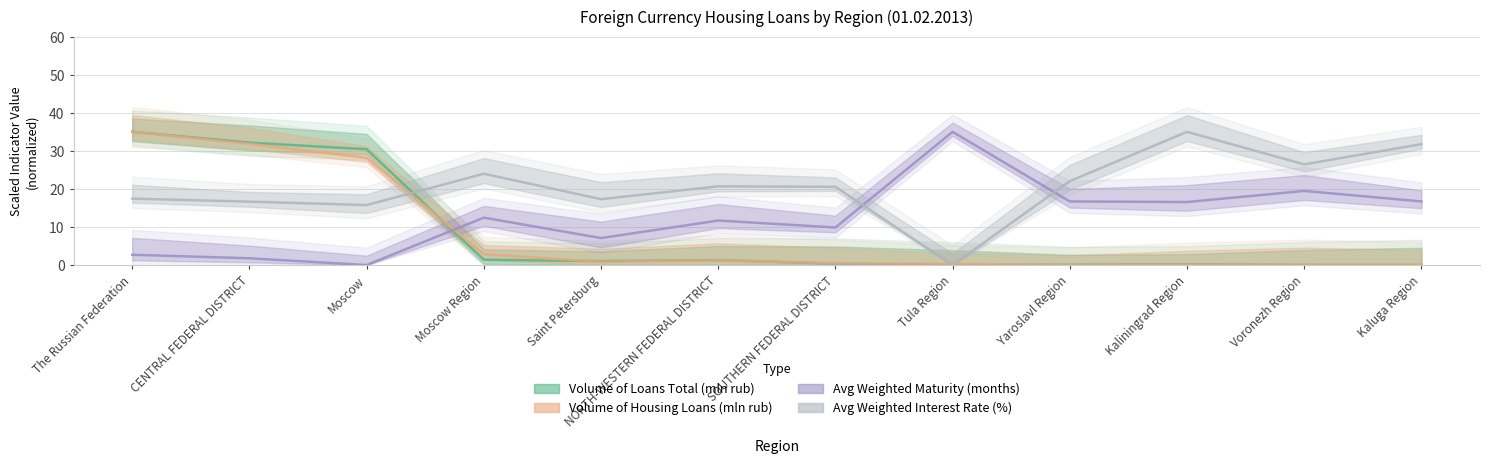

Which series has the largest total across all categories?

Avg Weighted Interest Rate (%)